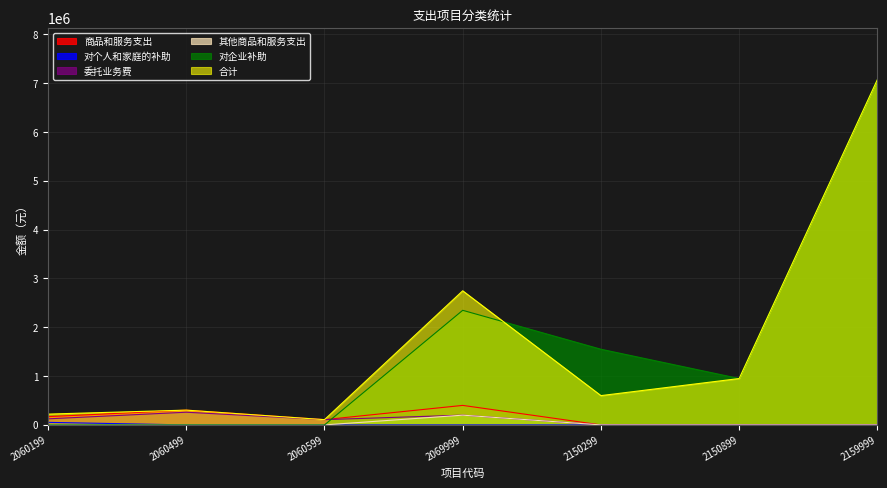

What is the difference between the highest and lowest values at 2069999?

2747000.0